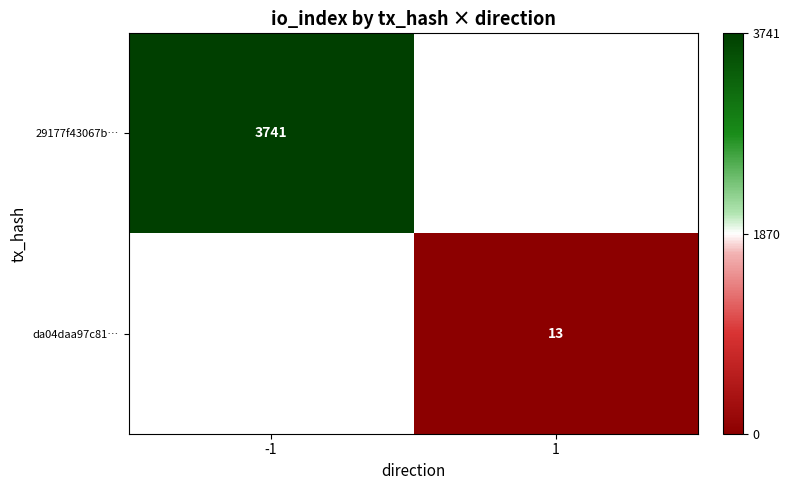

Is the value of da04daa97c81… at 1 greater than the value of 29177f43067b… at -1?

No